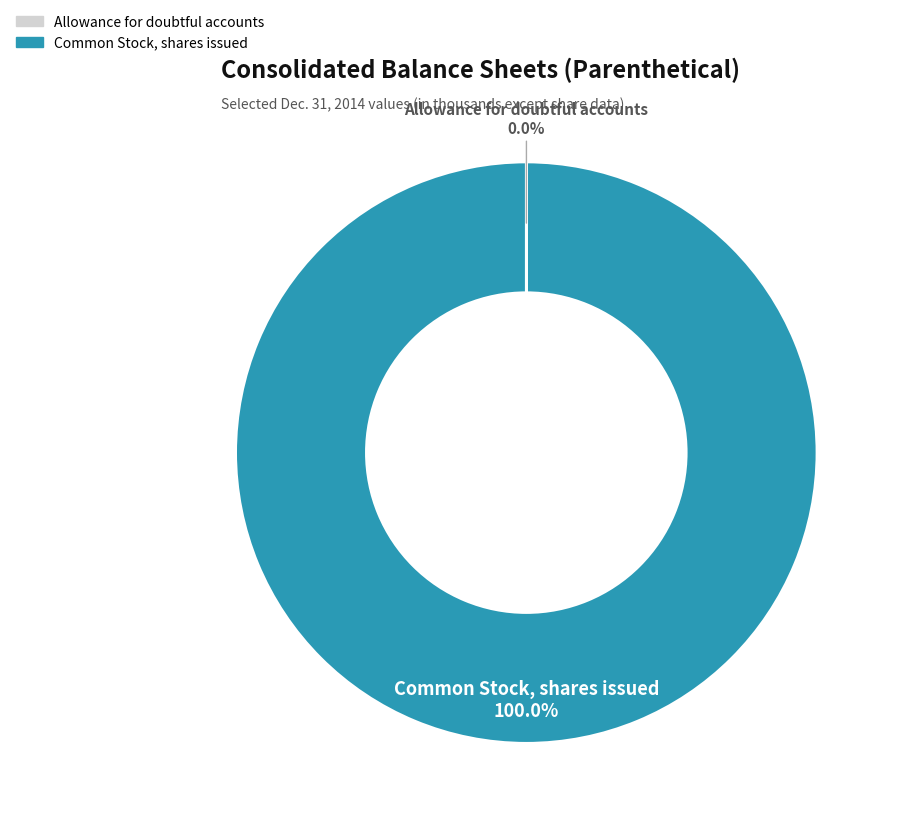

Does any single category account for the majority?

Yes